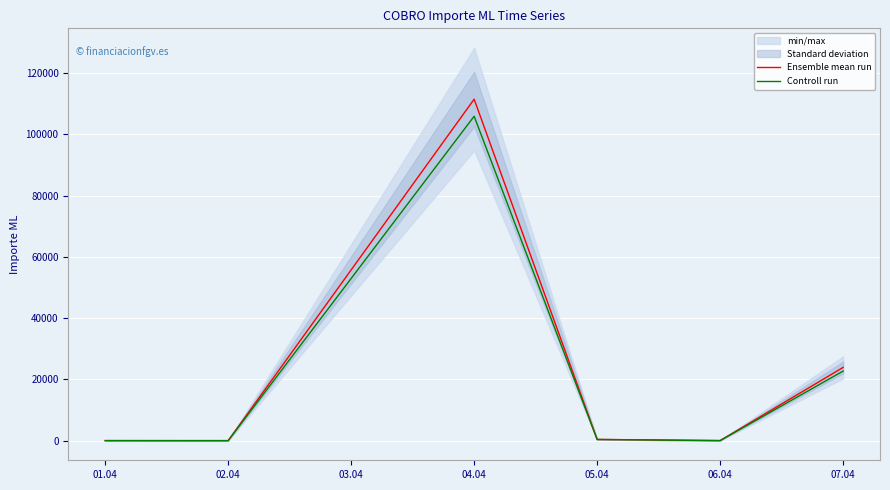

What is the maximum value for Ensemble mean run?

111497.5